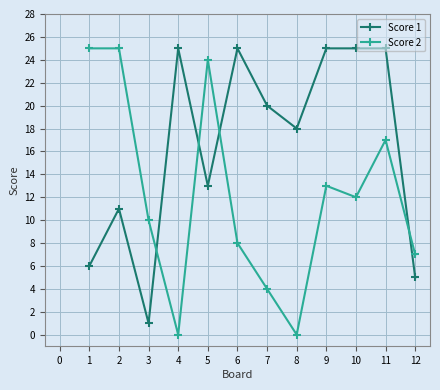

Does the chart have visible grid lines?

Yes